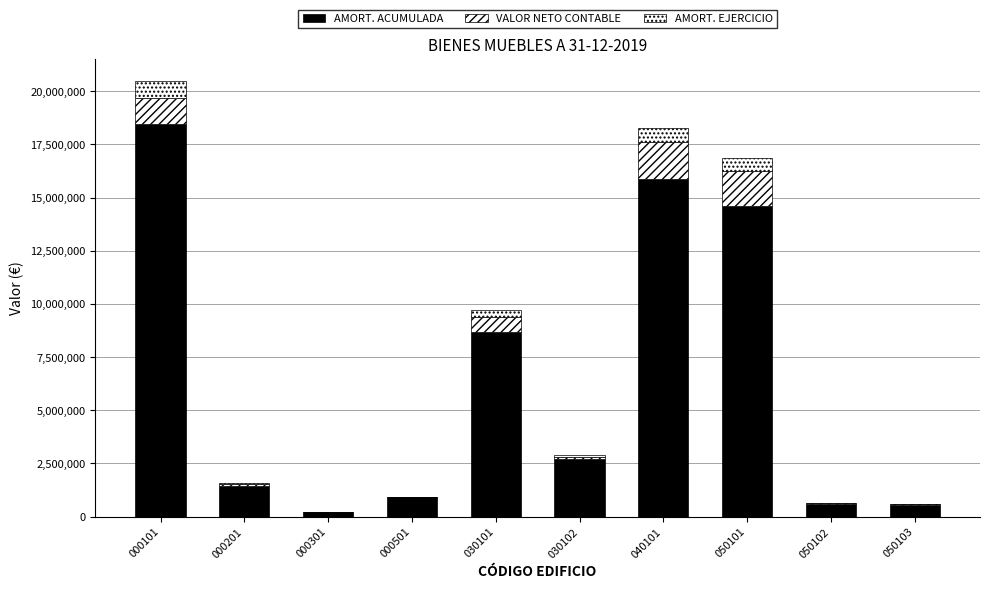

What is the difference between the maximum and minimum values in the AMORT. ACUMULADA series?

18258694.7